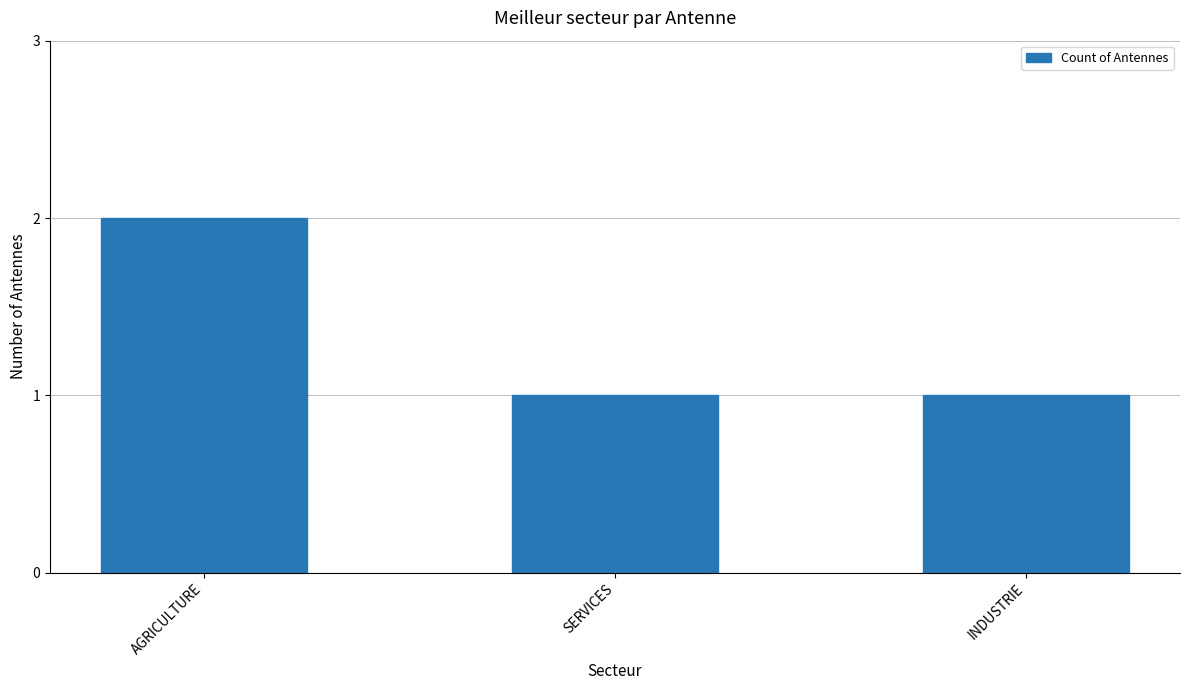

What is the sum of all values?

4